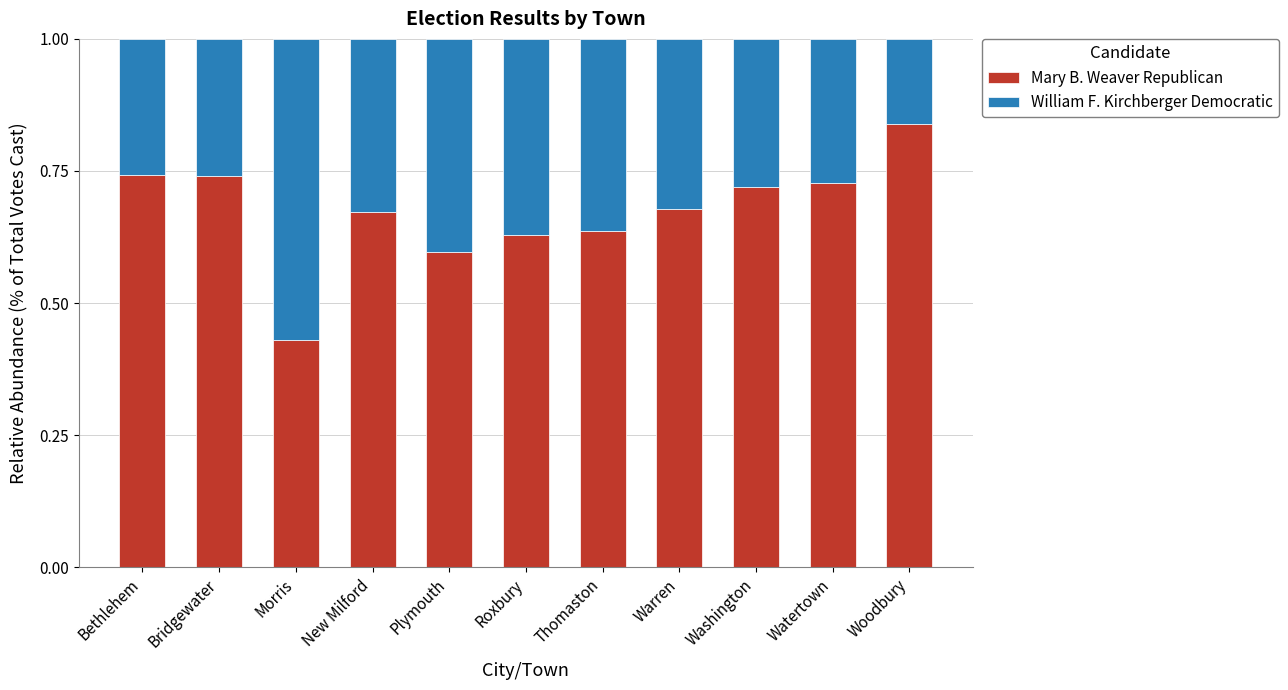

At which label does Mary B. Weaver Republican reach its minimum?

Morris